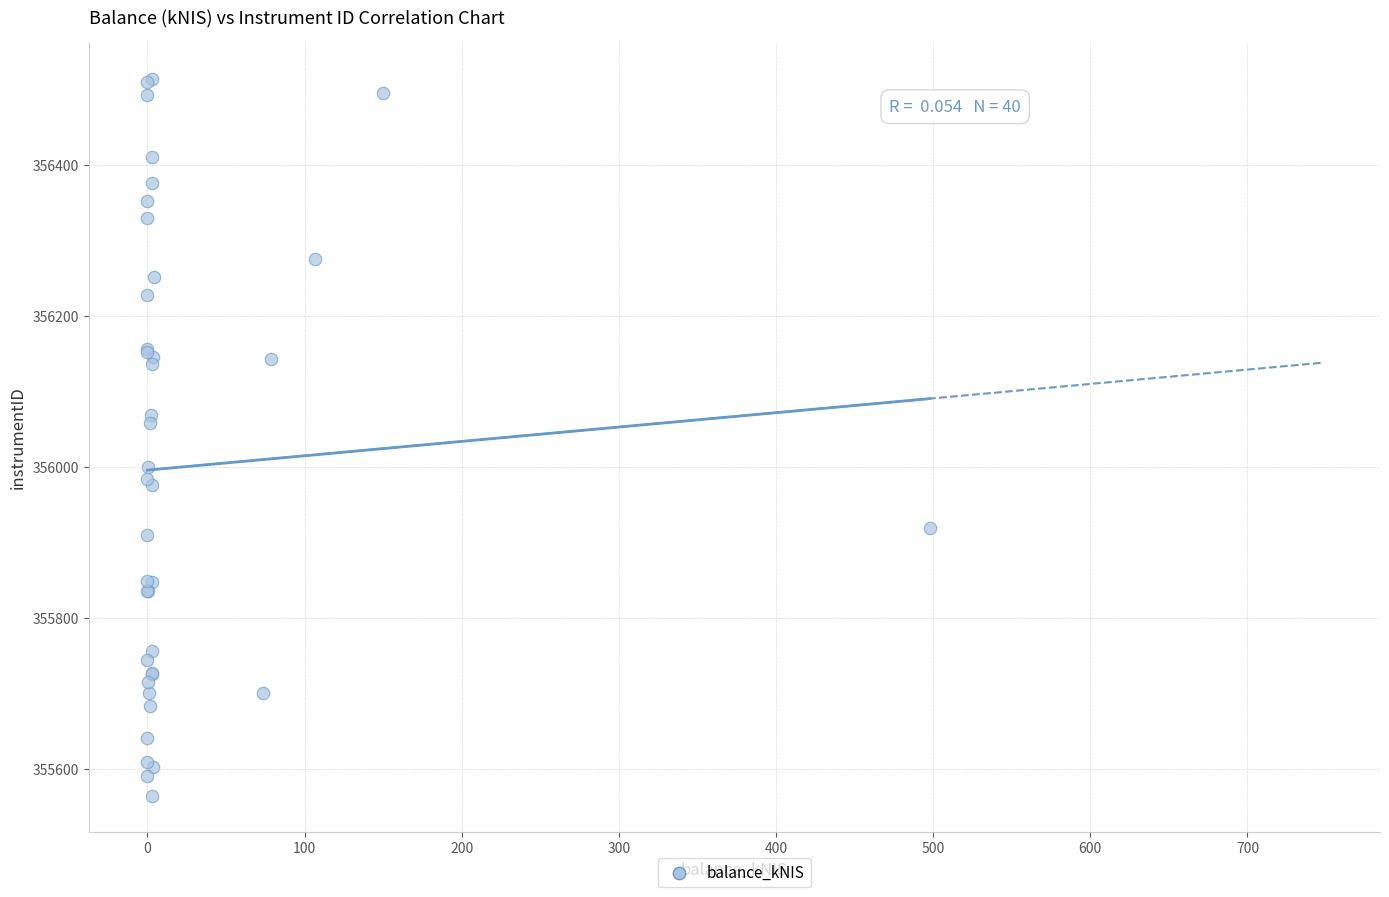

What Y value in the scatter plot is closest to 356039?

356058.2